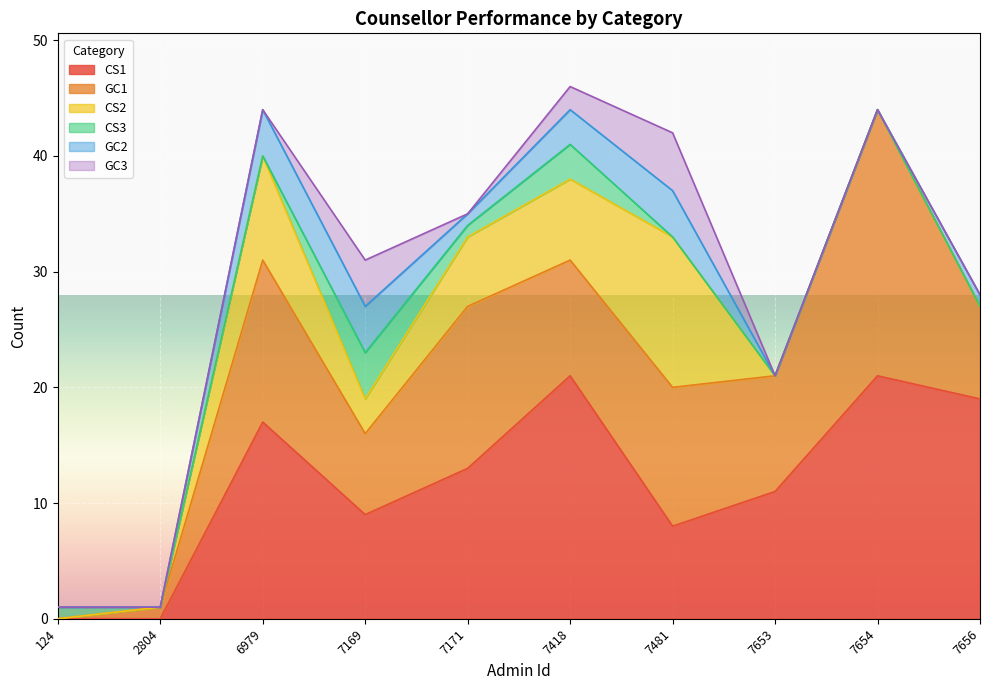

The GC1 series shows 6 at 7653. True or false?

False